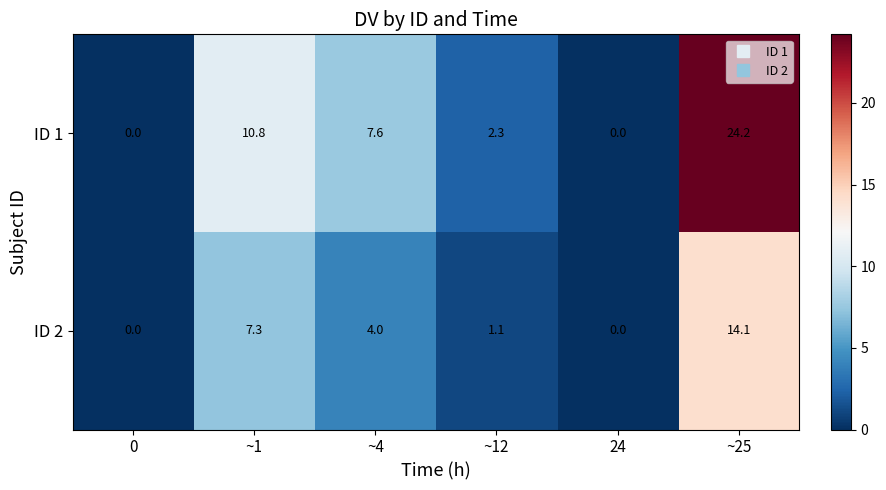

List the series in order of their peak value, highest first.

ID 1, ID 2